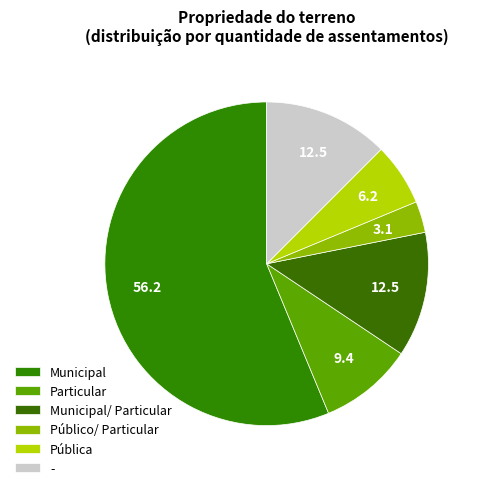

To the nearest percent, what is the average slice percentage?

17%